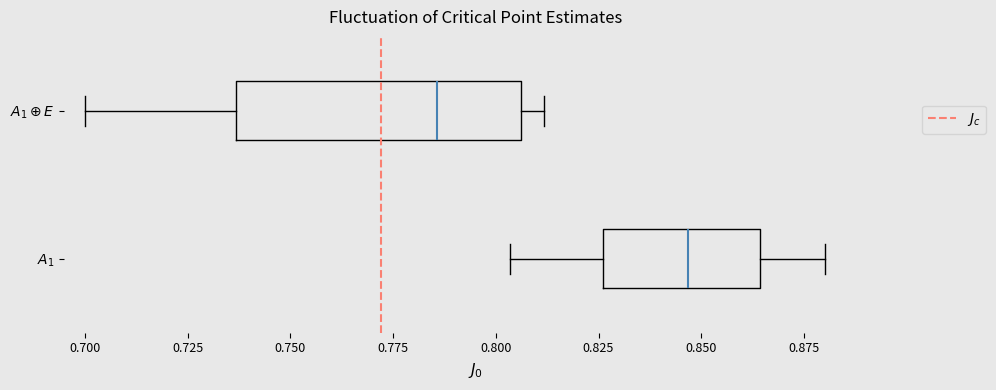

Which box is the widest, from its left edge to its right edge?

$A_1 \oplus E$